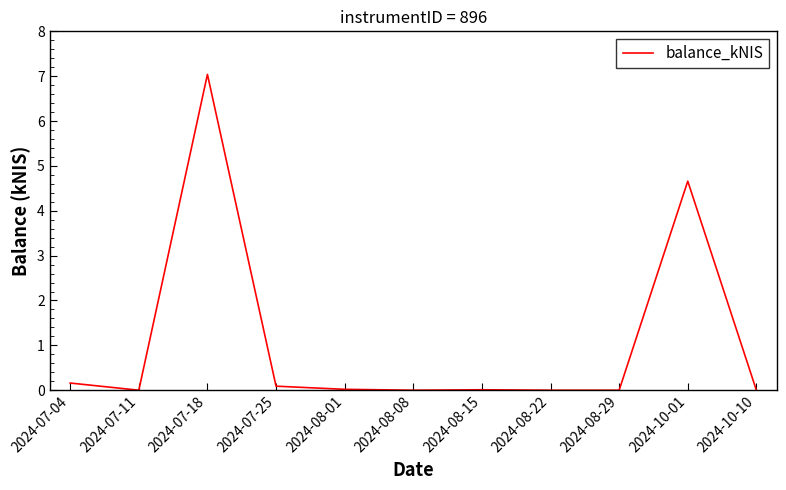

The value at 2024-08-08 is 0.0. True or false?

True